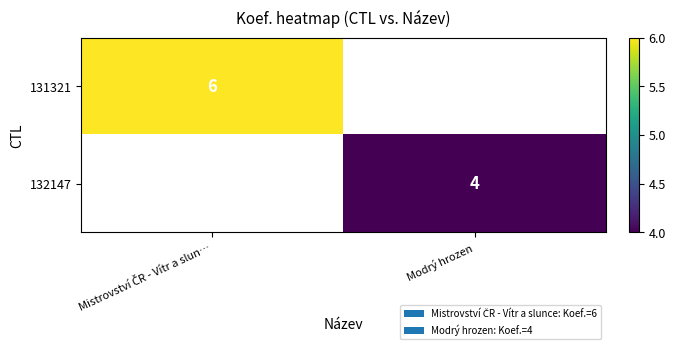

What is the greatest value displayed?

6.0